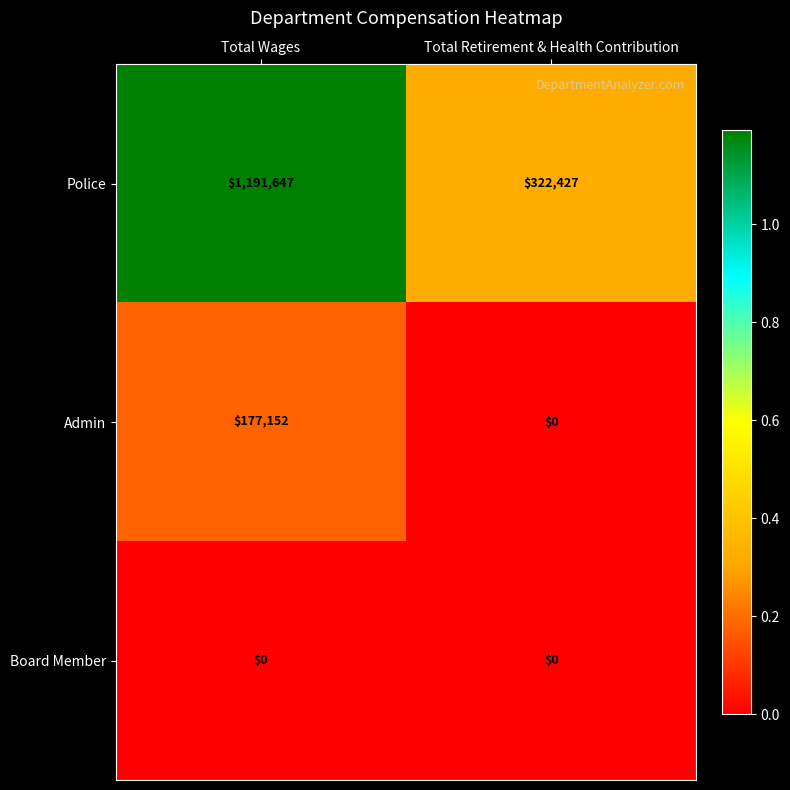

The Admin series shows 0 at Total Retirement & Health Contribution. True or false?

True